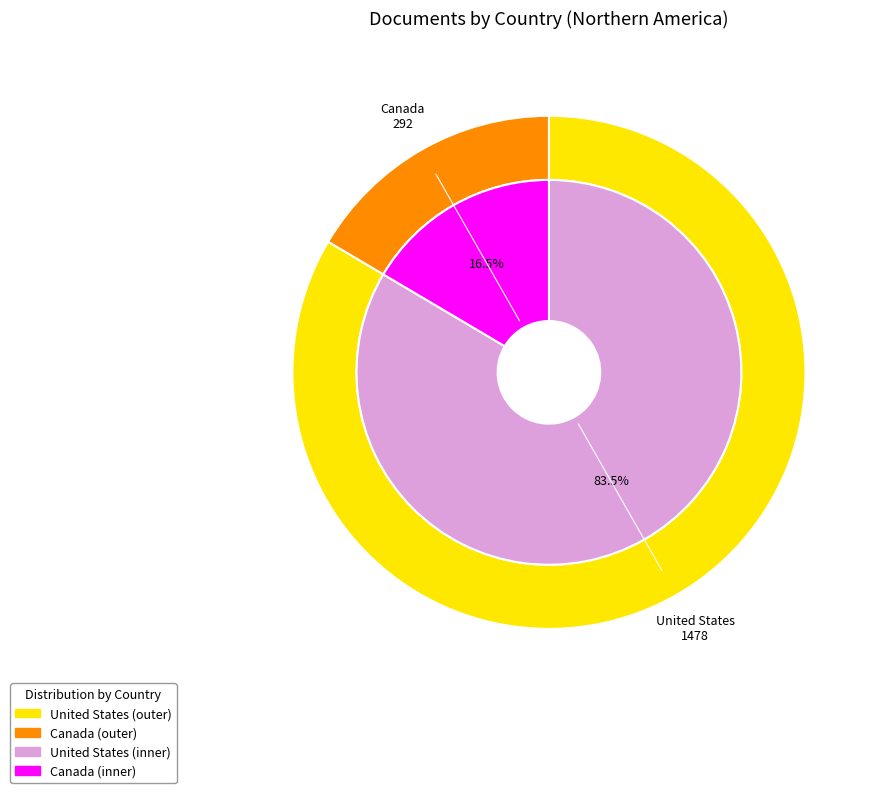

To the nearest percent, what is the combined percentage of Canada and United States?

100%